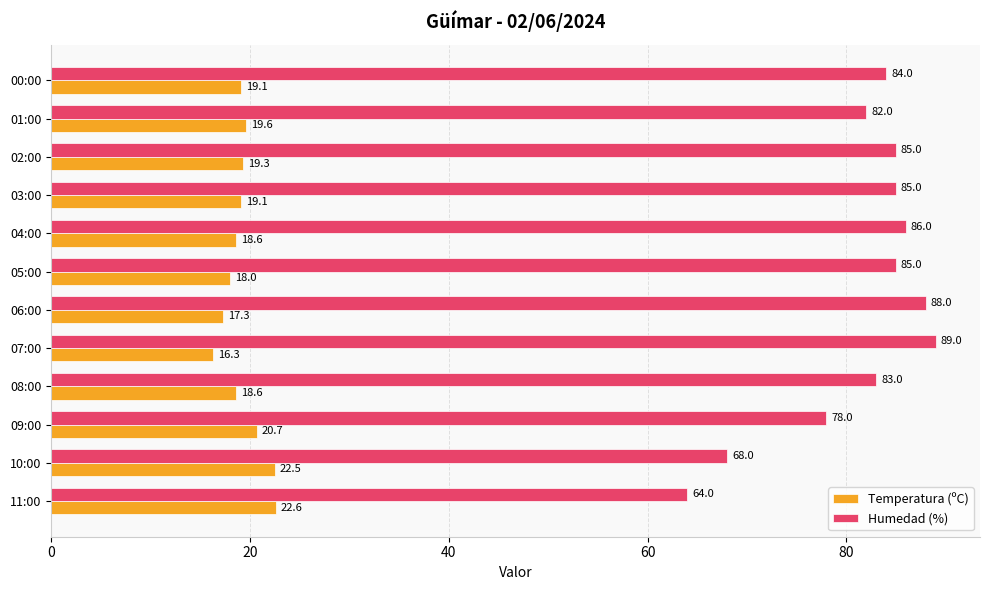

What is the lowest value of the Humedad (%) series?

64.0